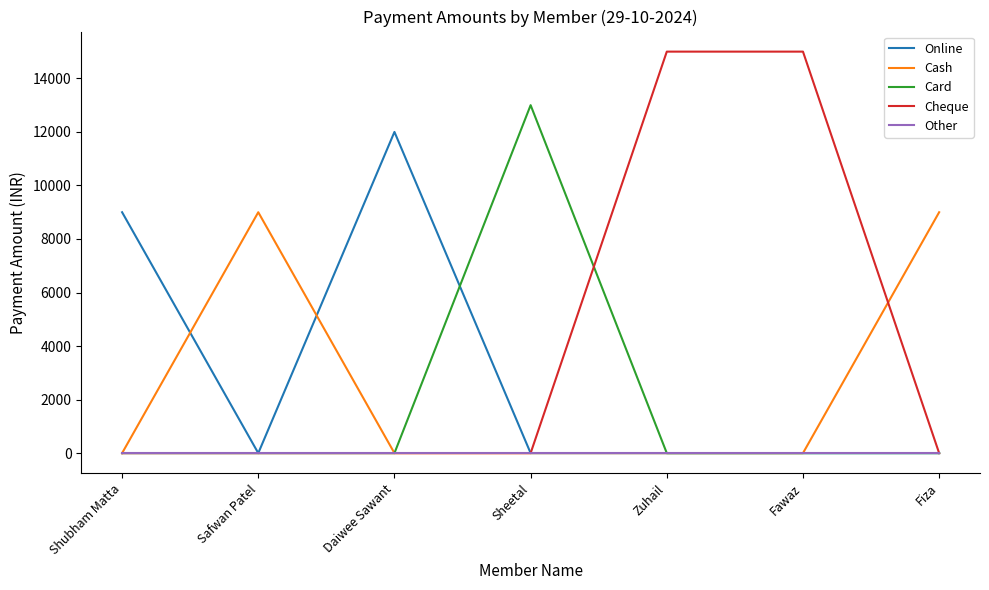

What is the spread (max minus min) of values at Fiza?

9000